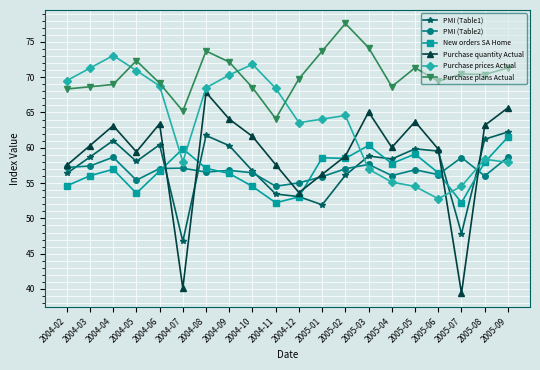

What is the minimum value shown in the chart?

39.4